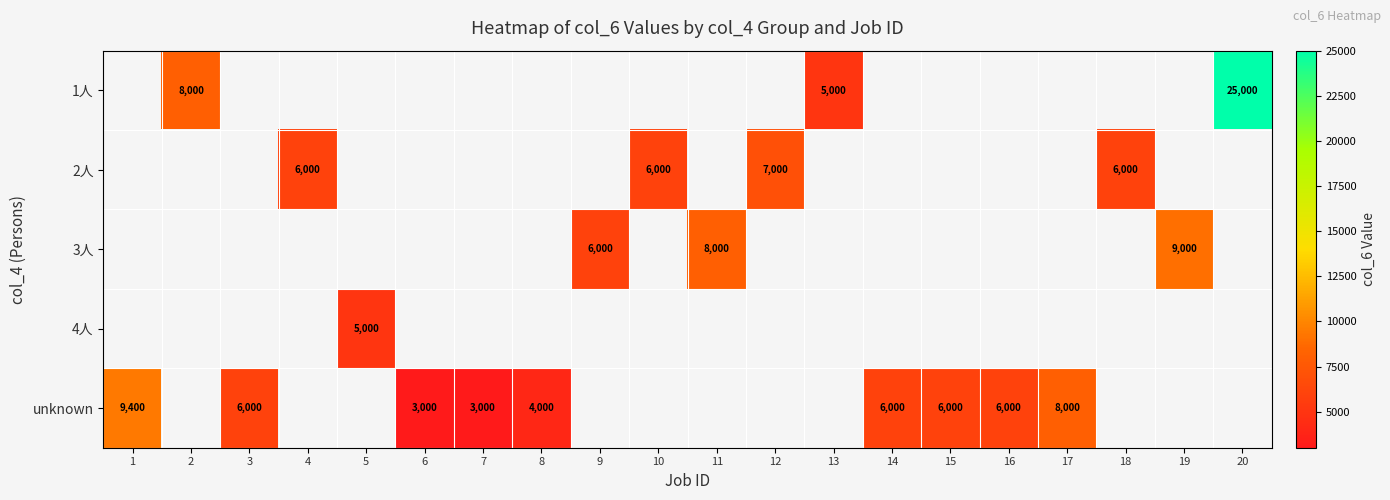

The value of 4人 at 5 is 3238. True or false?

False